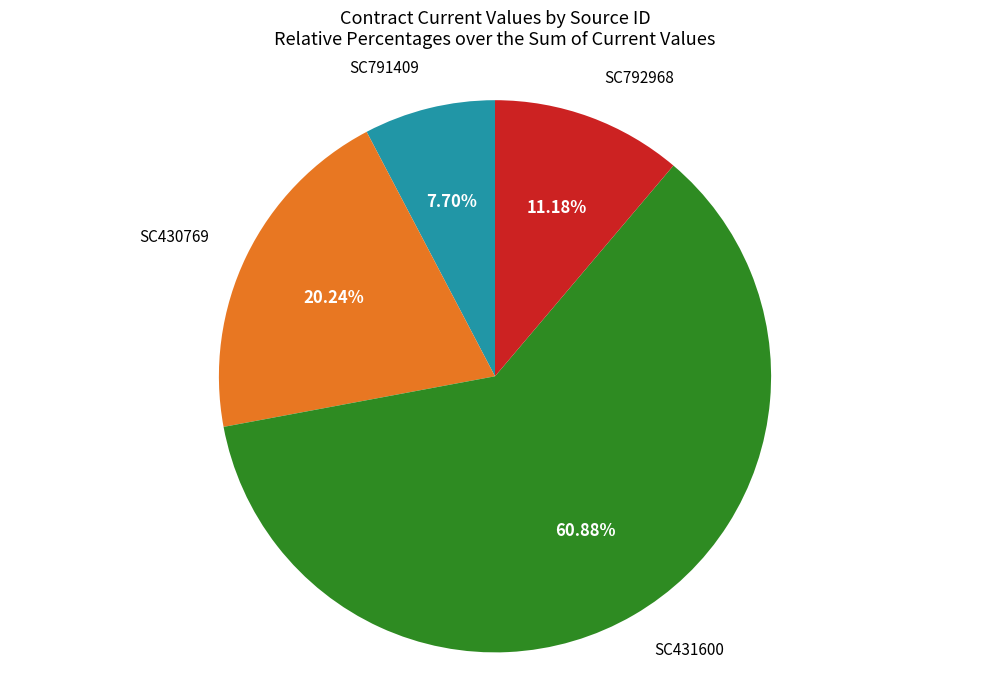

Is there any slice that represents more than half of the pie?

Yes